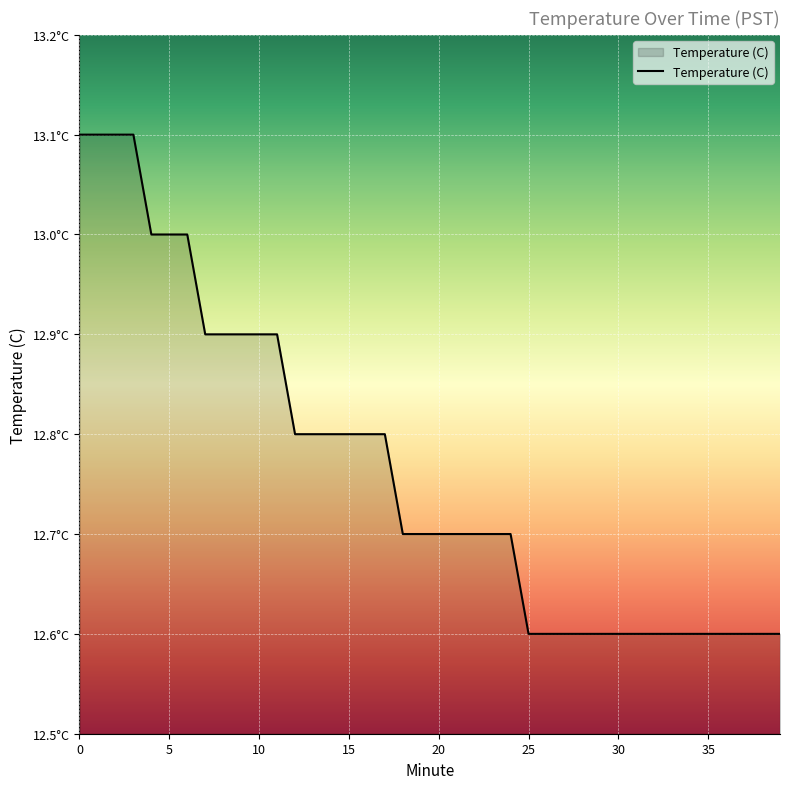

Does the chart display data point markers on the line(s)?

No